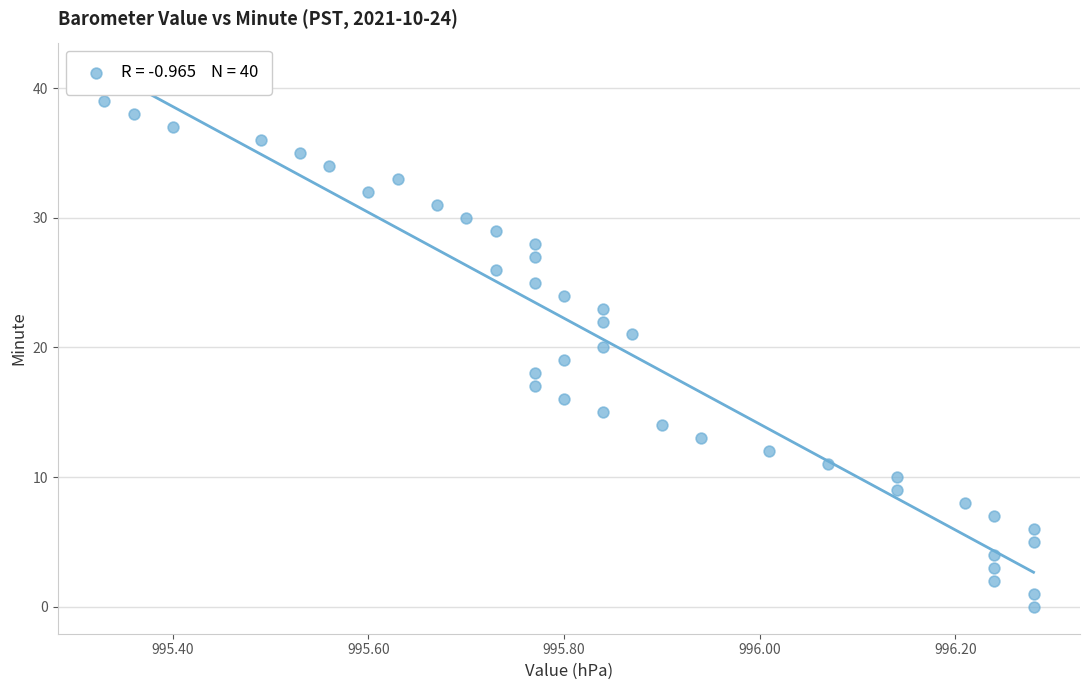

What is the range of Y values (max minus min)?

39